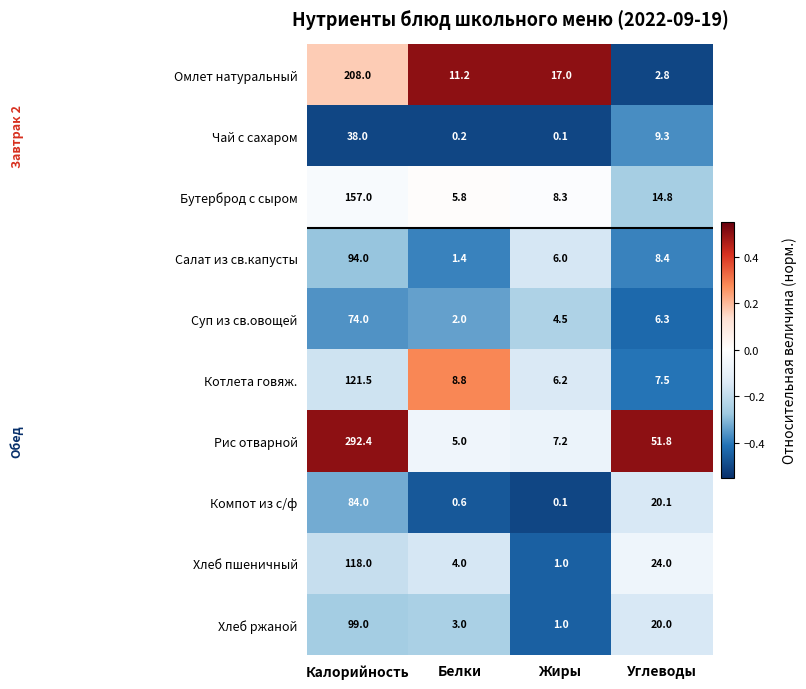

What is the sum of the Омлет натуральный values at Жиры and Углеводы?

19.8